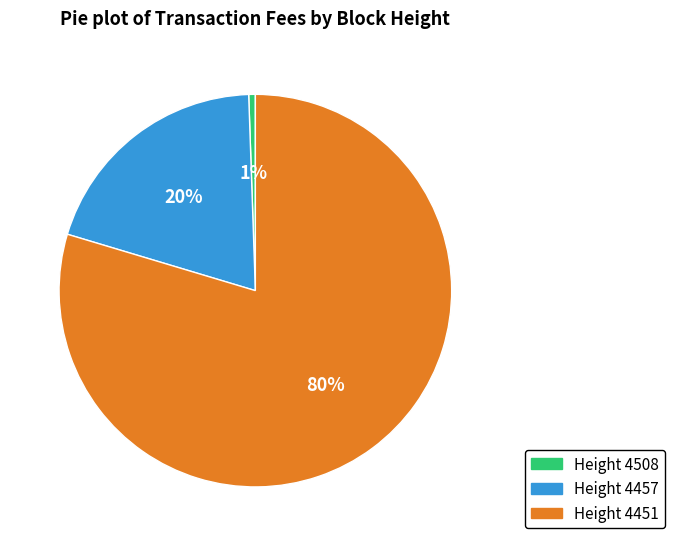

Does any single category account for the majority?

Yes